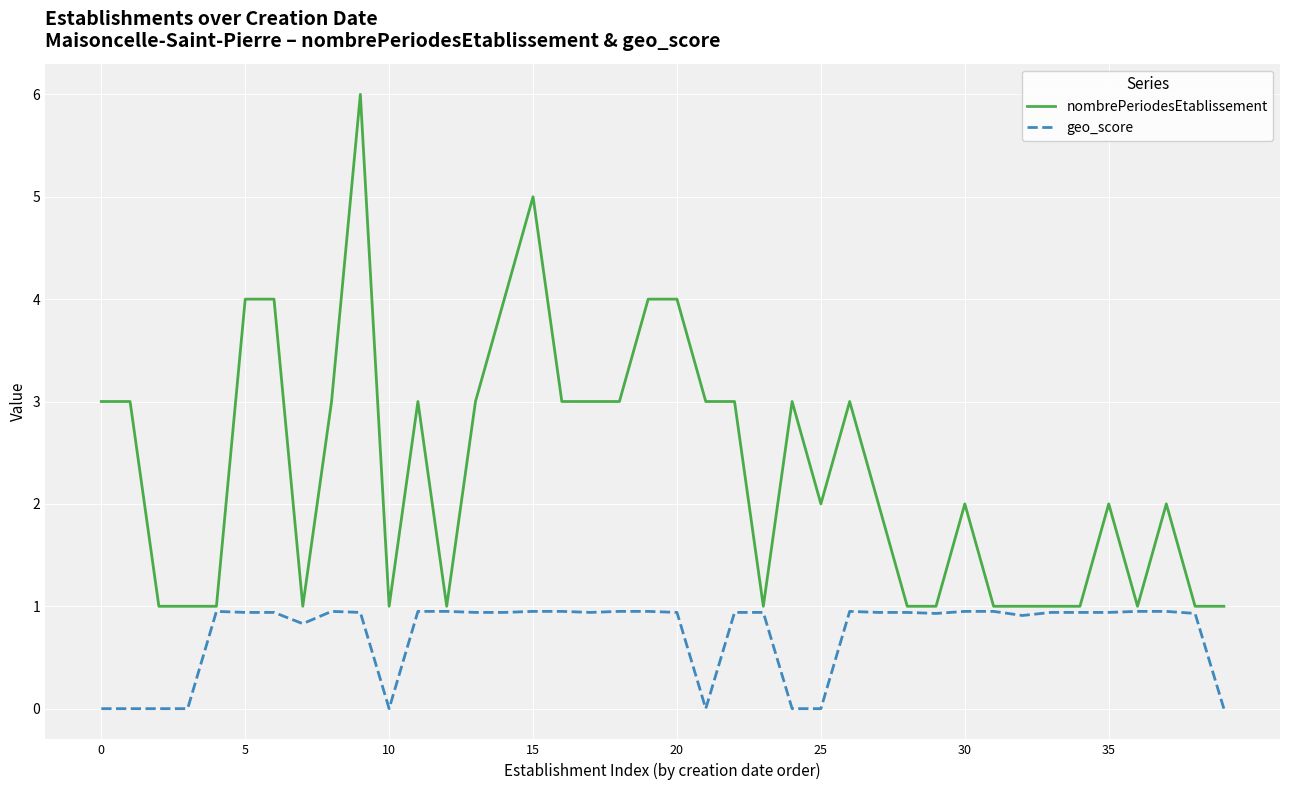

What is the maximum value shown in the chart?

6.0